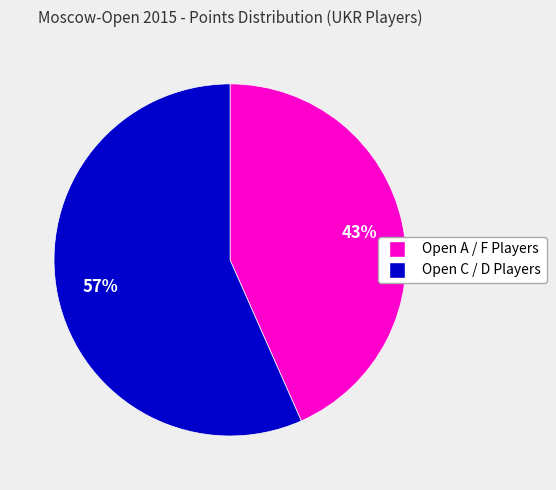

Does any single category account for the majority?

Yes